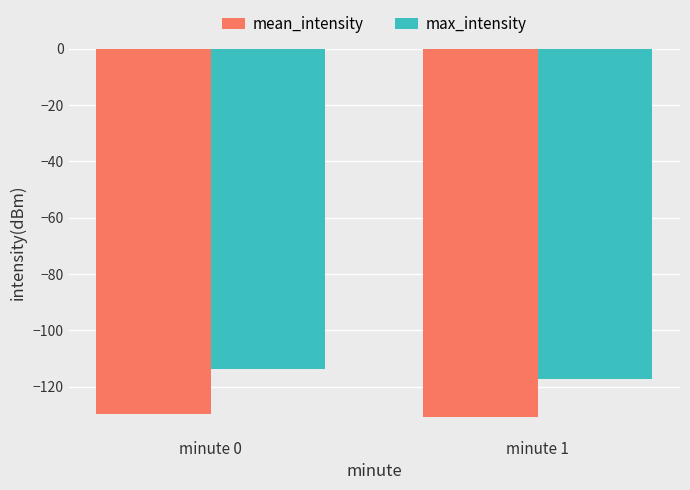

Reading left to right, list all the values displayed in this chart.

mean_intensity: minute 0=-129.8	minute 1=-130.8
max_intensity: minute 0=-113.8	minute 1=-117.2